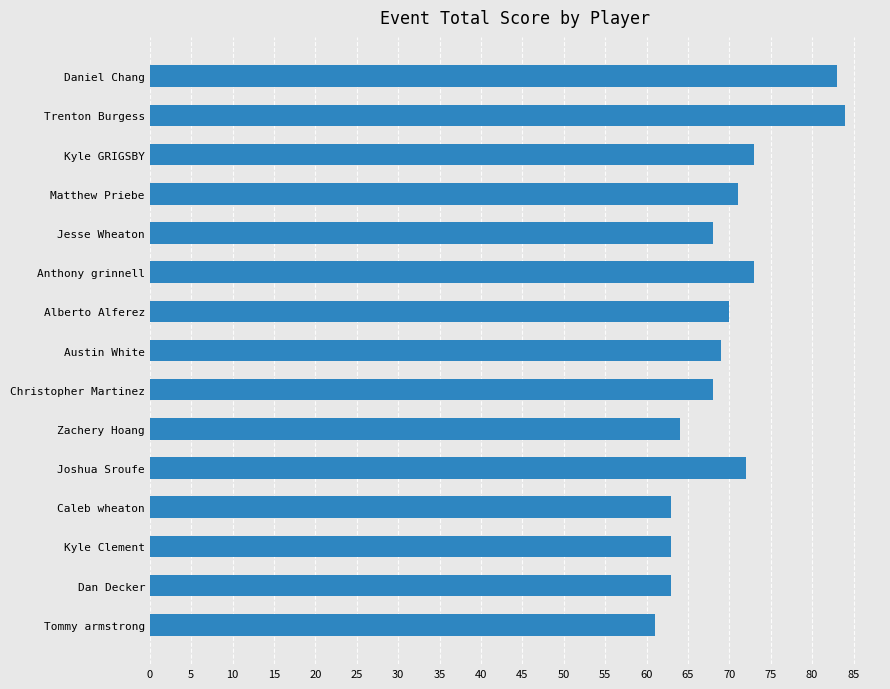

What is the maximum value shown in the chart?

84